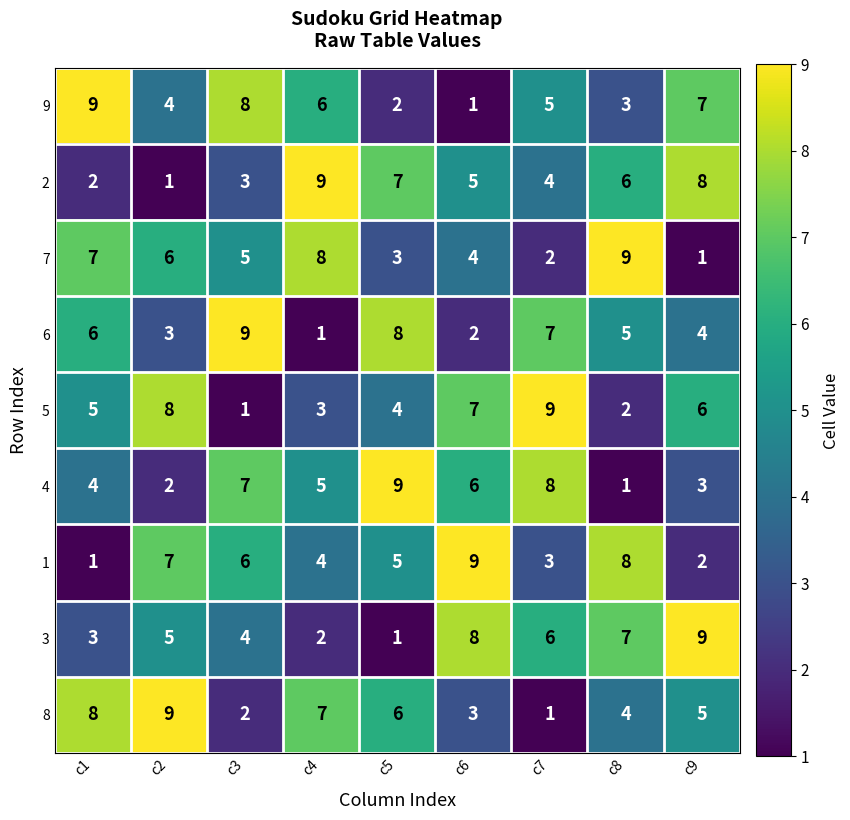

How many data points does each series have?

9